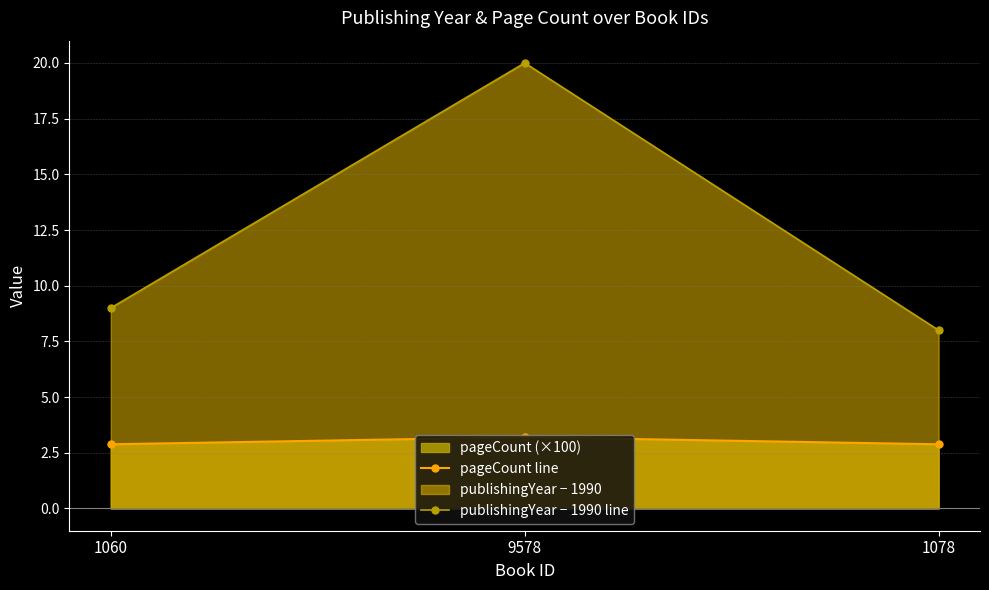

What is the average value of the pageCount line series?

3.0